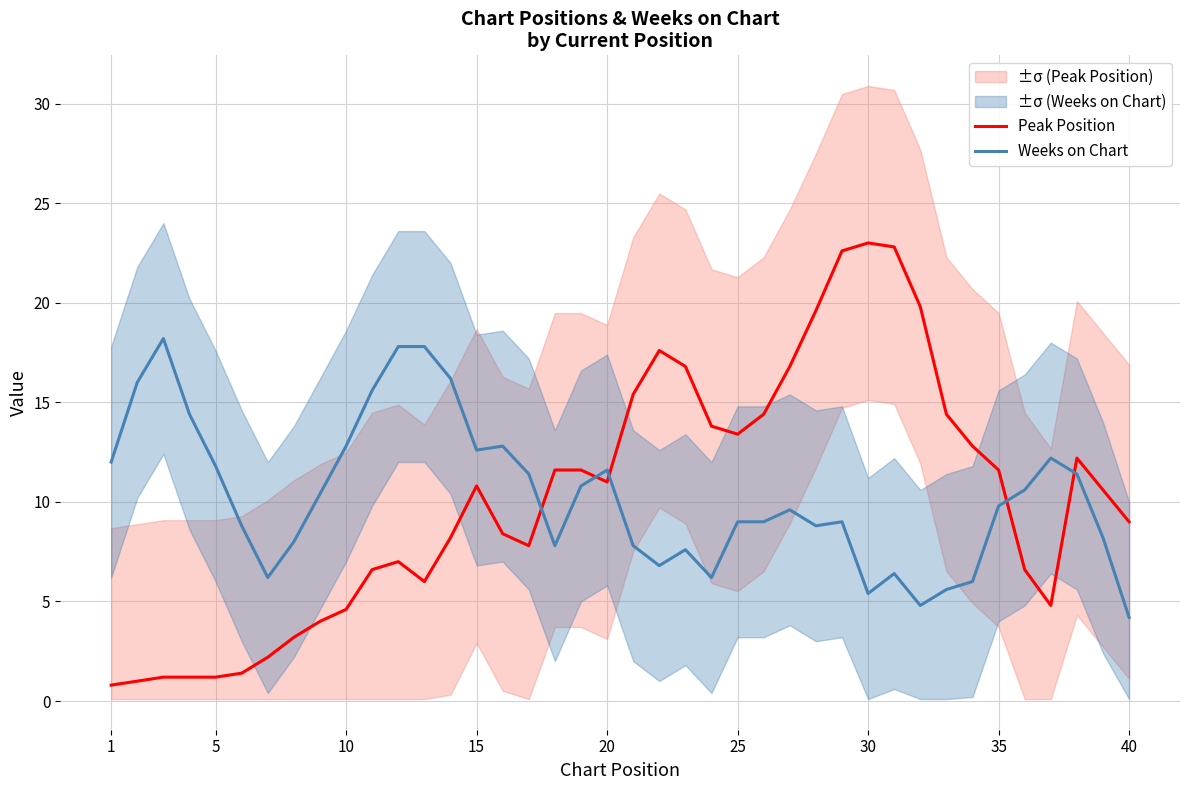

Count the number of data series in this chart.

2